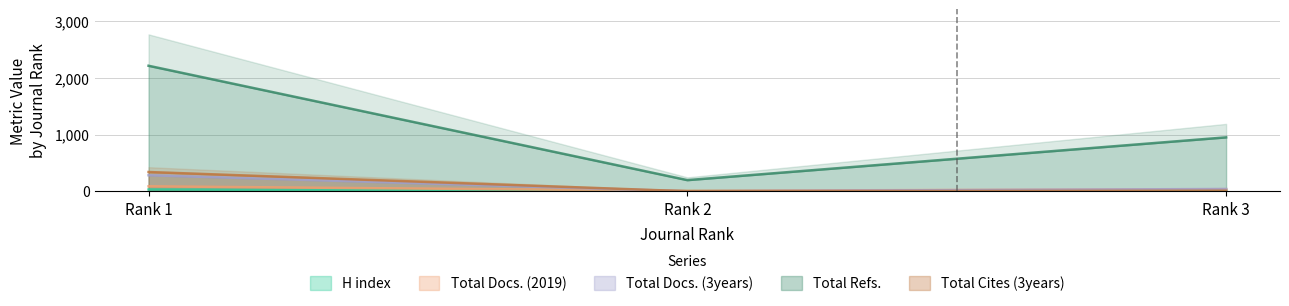

What is the spread (max minus min) of values at Rank 1?

2181